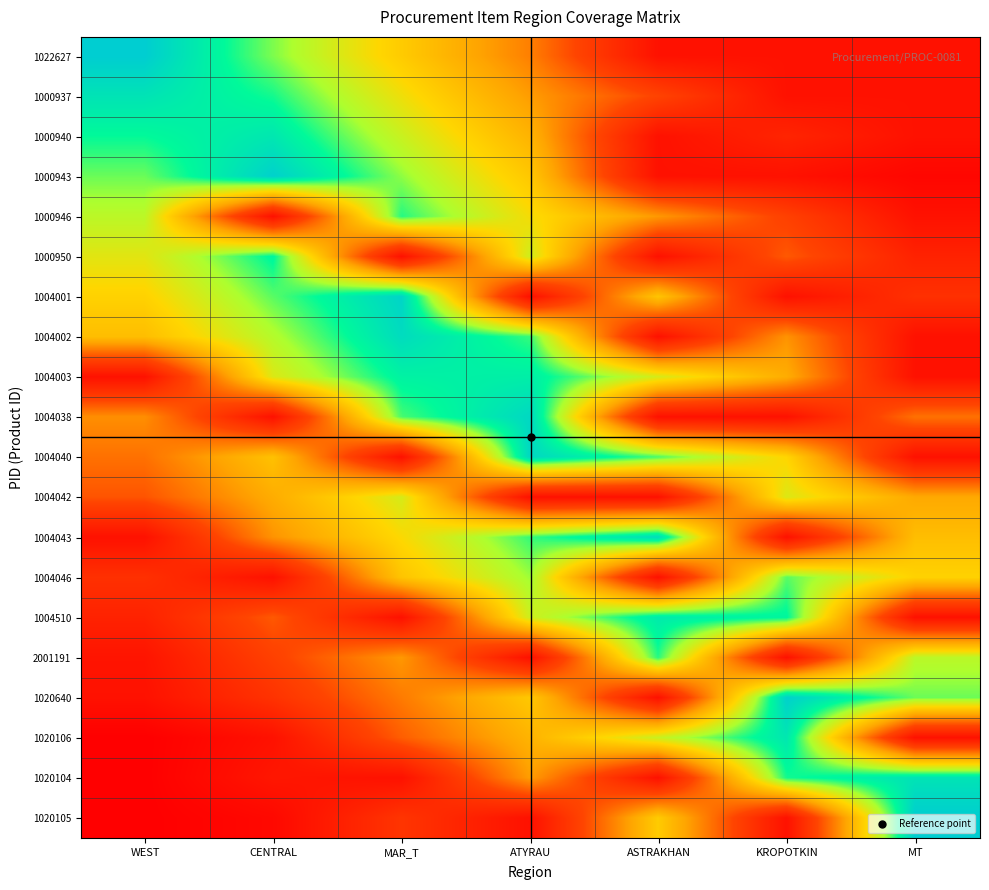

Reading left to right, what are all the values shown in this chart?

1022627: WEST=1.0	CENTRAL=0.8	MAR_T=0.5	ATYRAU=0.2	ASTRAKHAN=-0.2	KROPOTKIN=-0.2	MT=-0.2
1000937: WEST=0.9	CENTRAL=0.8	MAR_T=0.6	ATYRAU=0.3	ASTRAKHAN=0.1	KROPOTKIN=-0.2	MT=-0.2
1000940: WEST=0.8	CENTRAL=0.9	MAR_T=0.7	ATYRAU=0.4	ASTRAKHAN=-0.2	KROPOTKIN=-0.1	MT=-0.2
1000943: WEST=0.8	CENTRAL=1.0	MAR_T=0.7	ATYRAU=0.5	ASTRAKHAN=-0.2	KROPOTKIN=-0.2	MT=-0.3
1000946: WEST=0.7	CENTRAL=-0.2	MAR_T=0.8	ATYRAU=0.6	ASTRAKHAN=0.3	KROPOTKIN=0.1	MT=-0.2
1000950: WEST=0.6	CENTRAL=0.9	MAR_T=-0.2	ATYRAU=0.6	ASTRAKHAN=-0.2	KROPOTKIN=0.1	MT=-0.1
1004001: WEST=0.5	CENTRAL=0.8	MAR_T=1.0	ATYRAU=-0.2	ASTRAKHAN=0.5	KROPOTKIN=-0.2	MT=-0.0
1004002: WEST=0.4	CENTRAL=0.7	MAR_T=0.9	ATYRAU=0.8	ASTRAKHAN=-0.2	KROPOTKIN=0.3	MT=-0.2
1004003: WEST=-0.2	CENTRAL=0.6	MAR_T=0.9	ATYRAU=0.9	ASTRAKHAN=0.6	KROPOTKIN=0.4	MT=-0.2
1004038: WEST=0.3	CENTRAL=-0.2	MAR_T=0.8	ATYRAU=1.0	ASTRAKHAN=-0.2	KROPOTKIN=-0.2	MT=0.2
1004040: WEST=0.2	CENTRAL=0.5	MAR_T=-0.2	ATYRAU=1.0	ASTRAKHAN=0.8	KROPOTKIN=0.5	MT=-0.2
1004042: WEST=0.1	CENTRAL=0.4	MAR_T=0.6	ATYRAU=-0.2	ASTRAKHAN=-0.2	KROPOTKIN=0.6	MT=0.4
1004043: WEST=-0.2	CENTRAL=0.3	MAR_T=0.6	ATYRAU=0.8	ASTRAKHAN=0.9	KROPOTKIN=-0.2	MT=0.4
1004046: WEST=-0.0	CENTRAL=-0.2	MAR_T=0.5	ATYRAU=0.7	ASTRAKHAN=-0.2	KROPOTKIN=0.8	MT=0.5
1004510: WEST=-0.1	CENTRAL=0.1	MAR_T=-0.2	ATYRAU=0.6	ASTRAKHAN=0.9	KROPOTKIN=0.9	MT=-0.2
2001191: WEST=-0.2	CENTRAL=0.1	MAR_T=0.3	ATYRAU=-0.2	ASTRAKHAN=0.8	KROPOTKIN=-0.2	MT=0.7
1020640: WEST=-0.2	CENTRAL=-0.0	MAR_T=0.2	ATYRAU=0.5	ASTRAKHAN=-0.2	KROPOTKIN=1.0	MT=0.8
1020106: WEST=-0.3	CENTRAL=-0.2	MAR_T=0.2	ATYRAU=0.4	ASTRAKHAN=0.7	KROPOTKIN=0.9	MT=-0.2
1020104: WEST=-0.3	CENTRAL=-0.2	MAR_T=-0.2	ATYRAU=0.3	ASTRAKHAN=-0.2	KROPOTKIN=0.8	MT=0.9
1020105: WEST=-0.3	CENTRAL=-0.2	MAR_T=0.0	ATYRAU=-0.2	ASTRAKHAN=0.5	KROPOTKIN=-0.2	MT=1.0